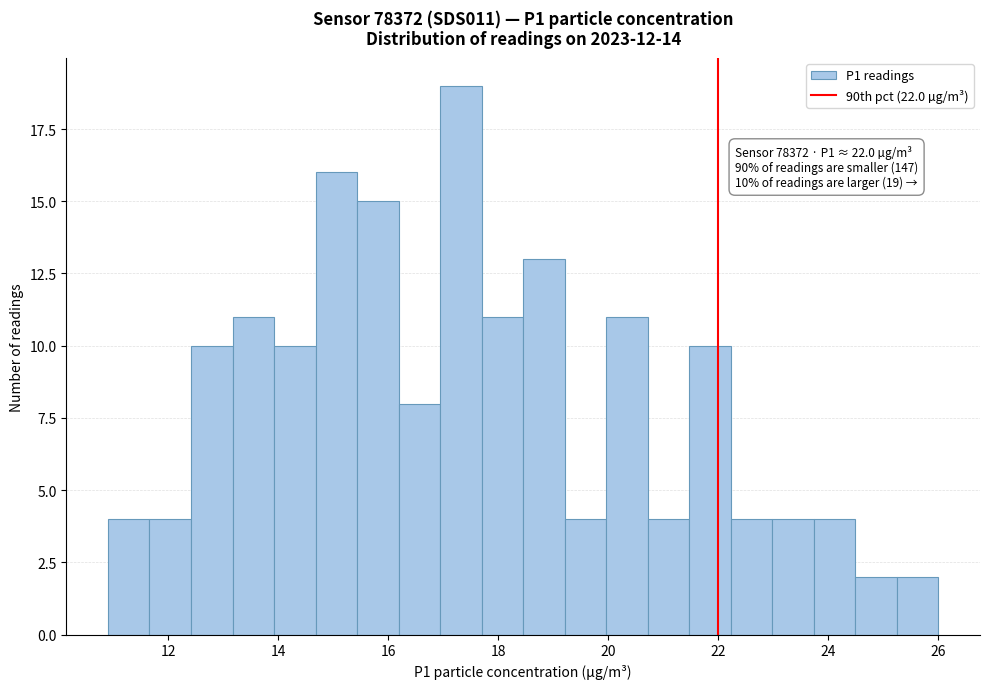

Read against the x-axis, roughly where is the centre of the tallest bar?

17.4